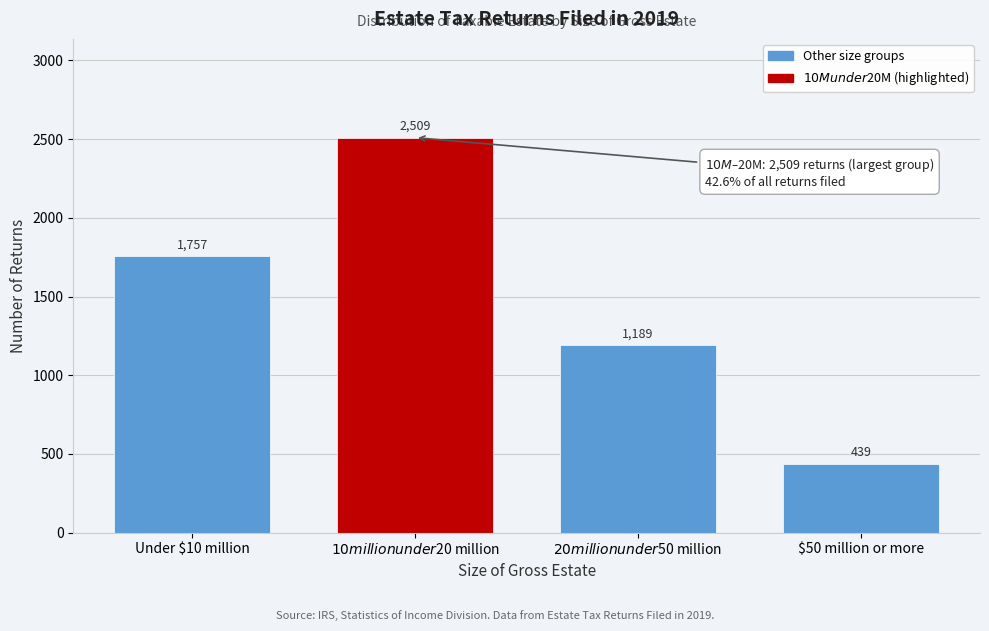

Reading right to left, what are all the values shown in this chart?

439	1189	2509	1757